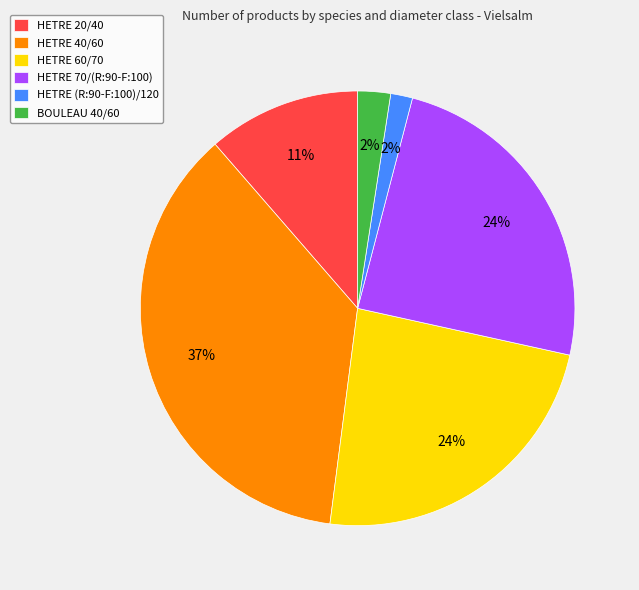

Does HETRE 40/60 account for over 50% of the chart?

No